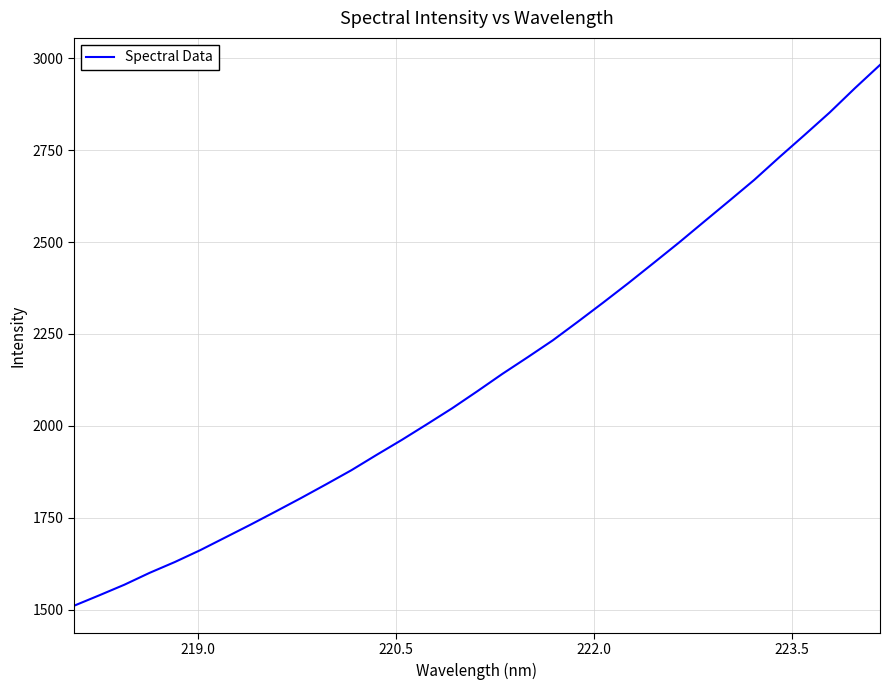

What is the difference between the maximum and minimum values?

1471.0